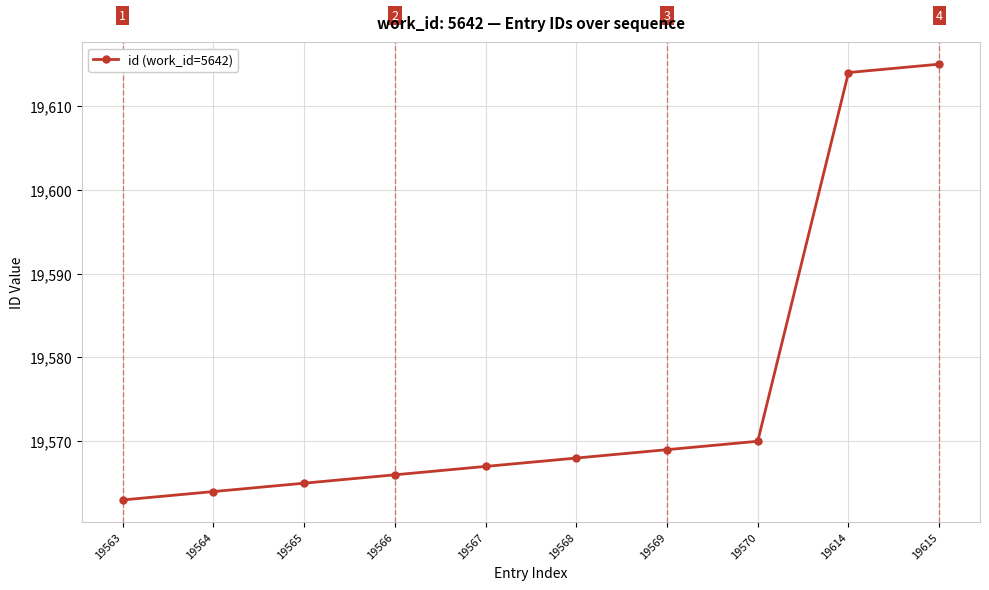

What is the value of the 3rd point from the left?

19565